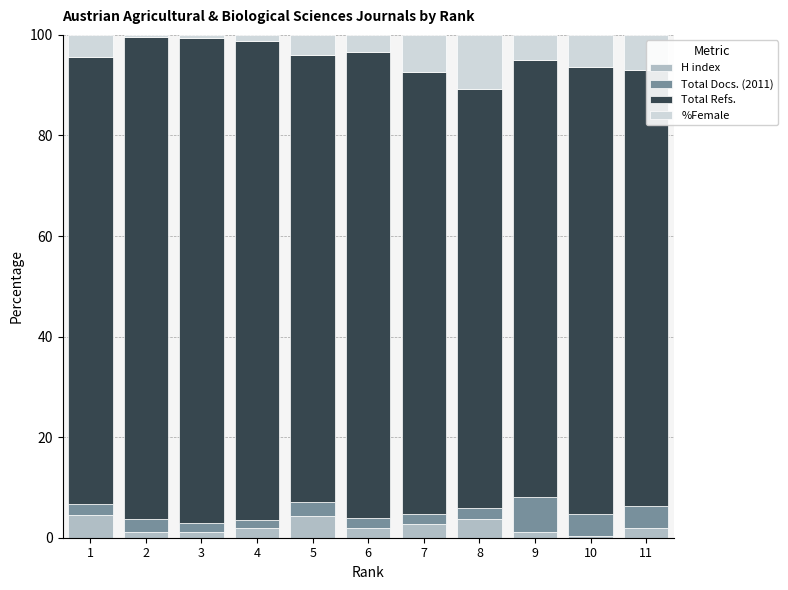

What is the highest value of the H index series?

4.6